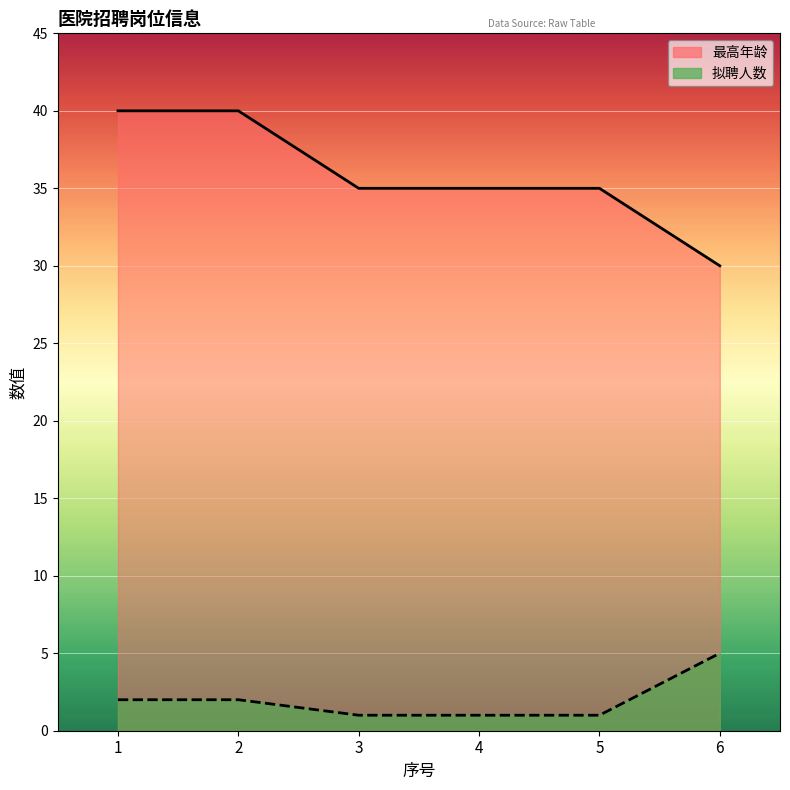

Reading left to right, transcribe all the data shown in this chart.

拟聘人数: 1=2	2=2	3=1	4=1	5=1	6=5
最高年龄: 1=40	2=40	3=35	4=35	5=35	6=30